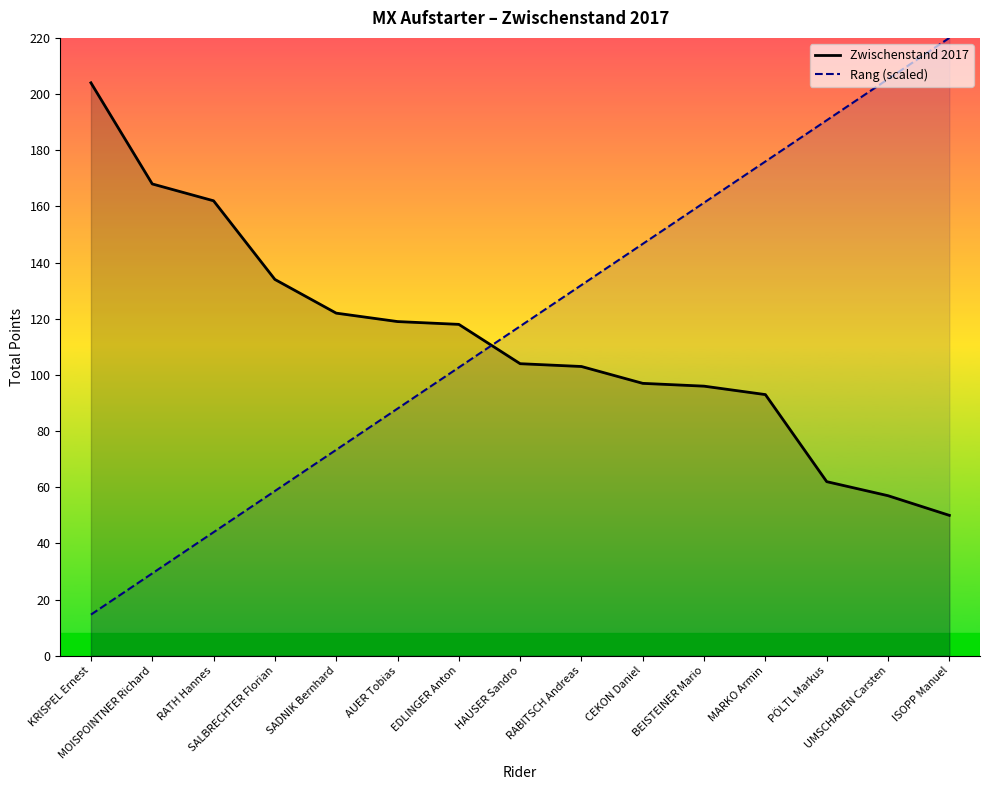

What is the sum of the Zwischenstand 2017 values at RABITSCH Andreas and MARKO Armin?

196.0